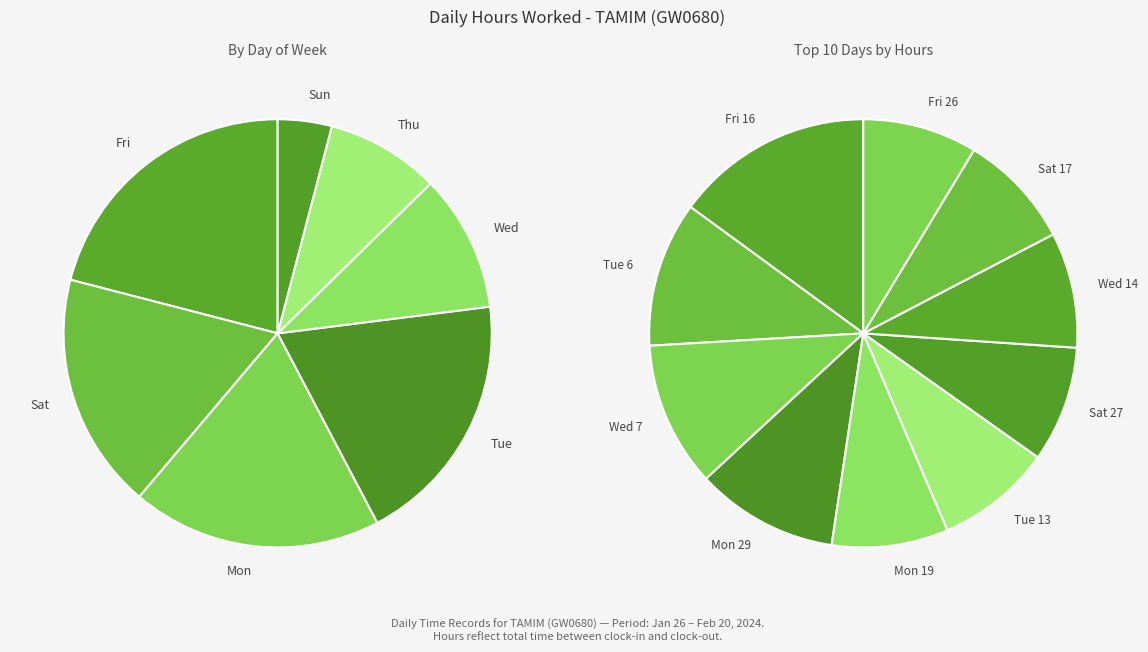

The Sat 27 slice represents 16% of the pie. True or false?

False